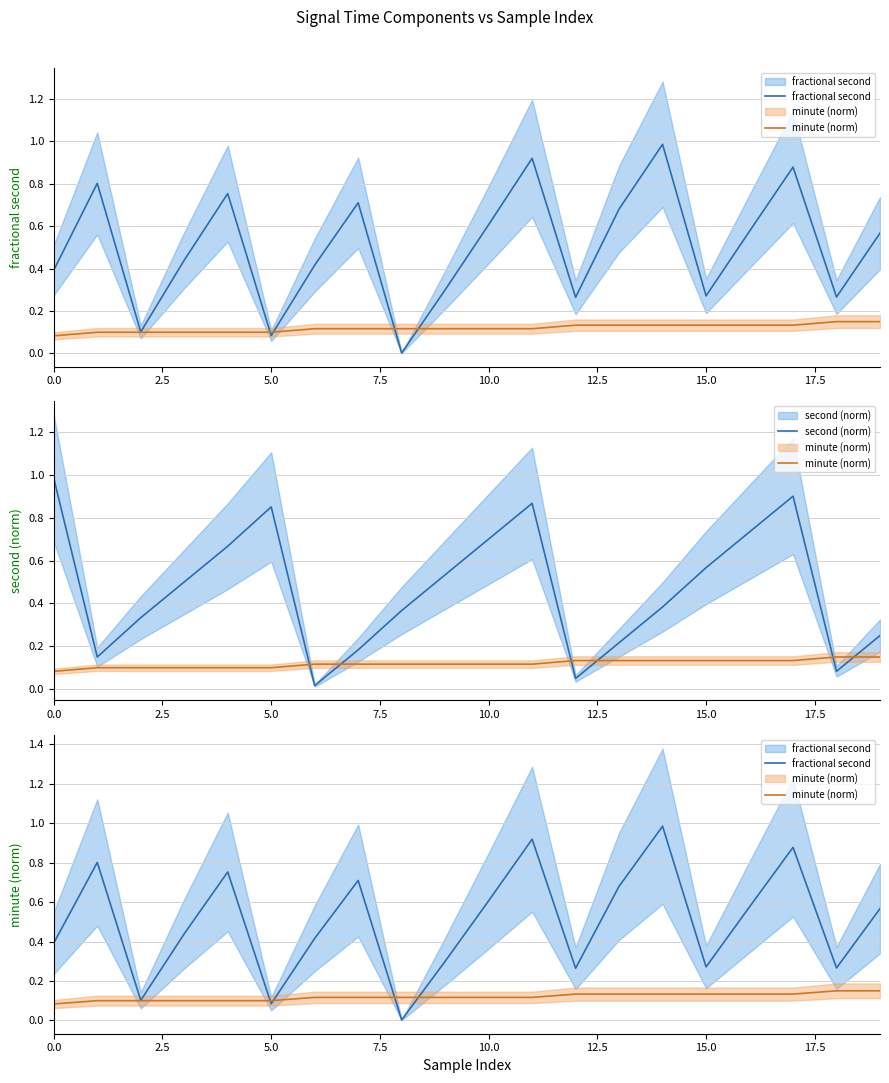

Between 5.0 and 11, which is larger?

11